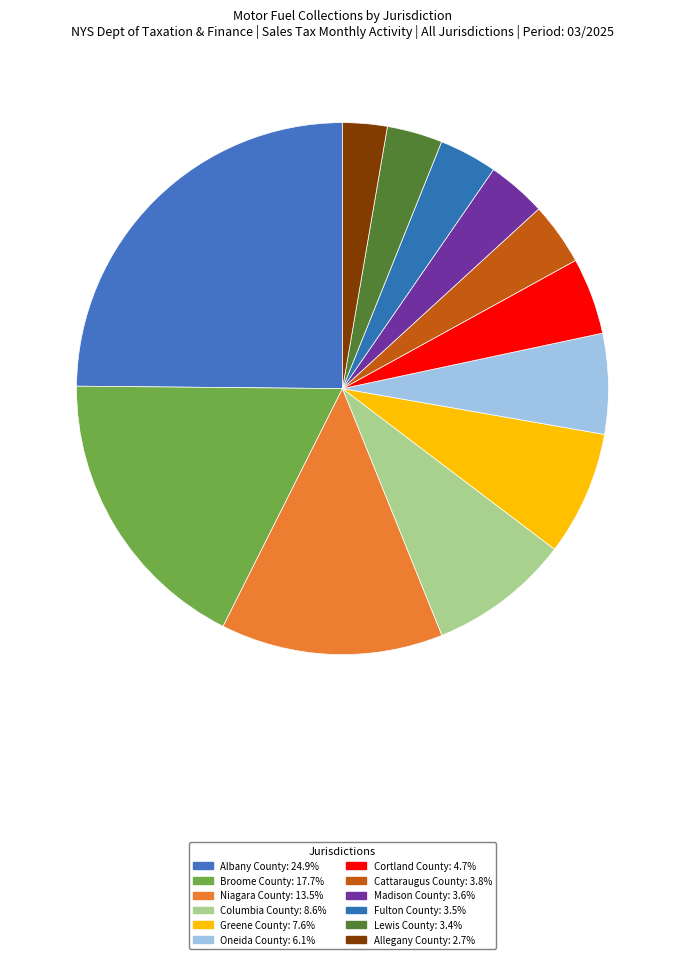

To the nearest percent, what portion does Fulton County represent?

4%